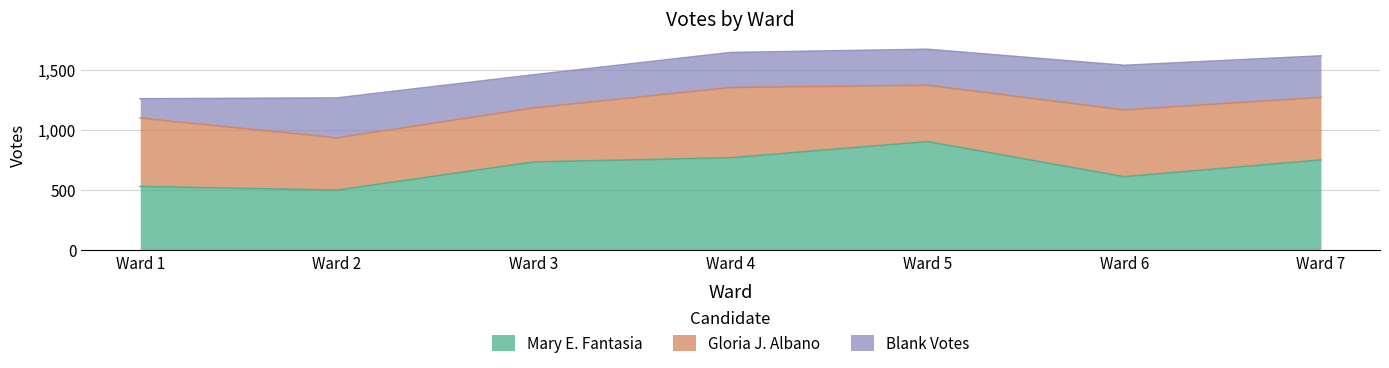

Which has a higher value, Ward 1 or Ward 7?

Ward 7